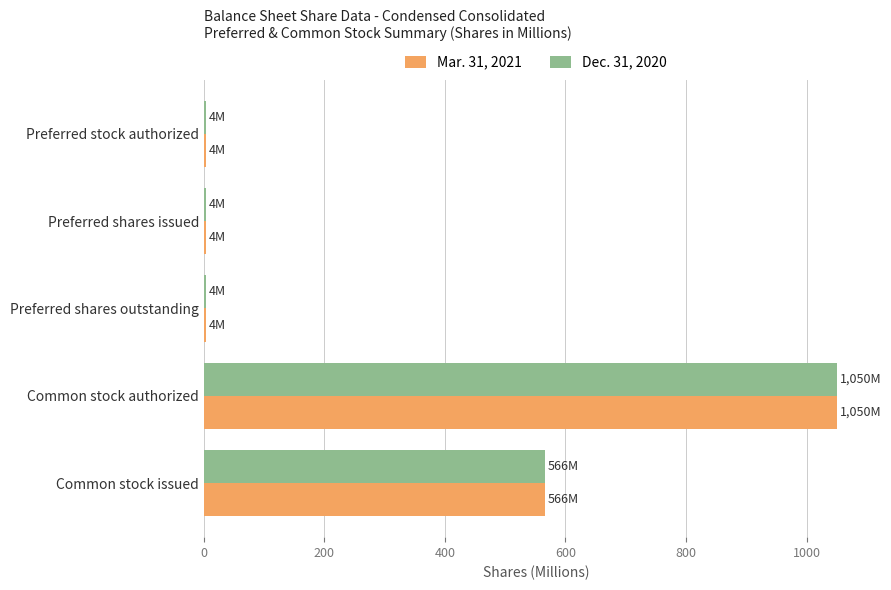

The Mar. 31, 2021 series shows 1638.2 at Common stock authorized. True or false?

False